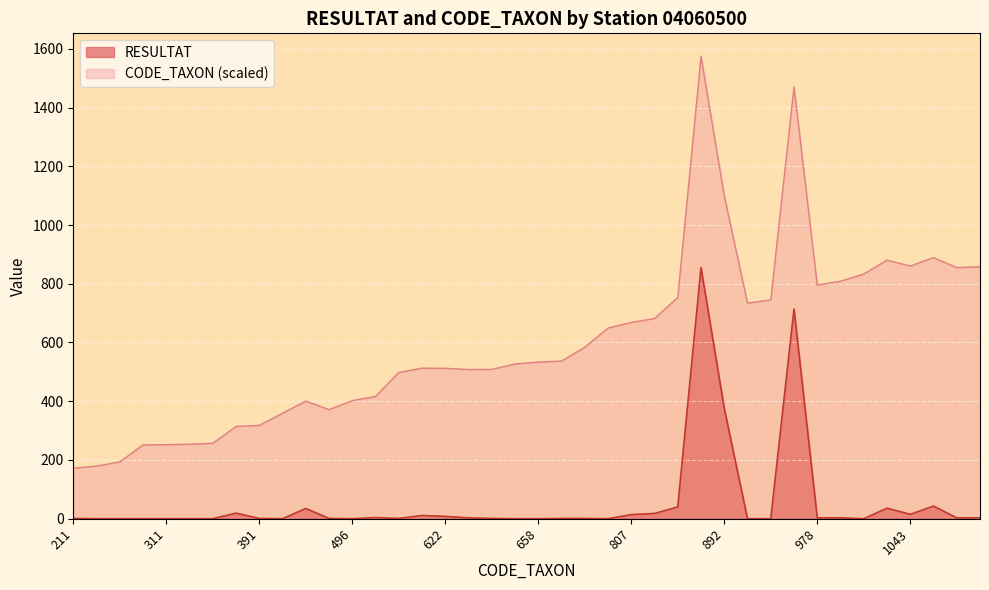

What is the value of the 36th point from the left?

36